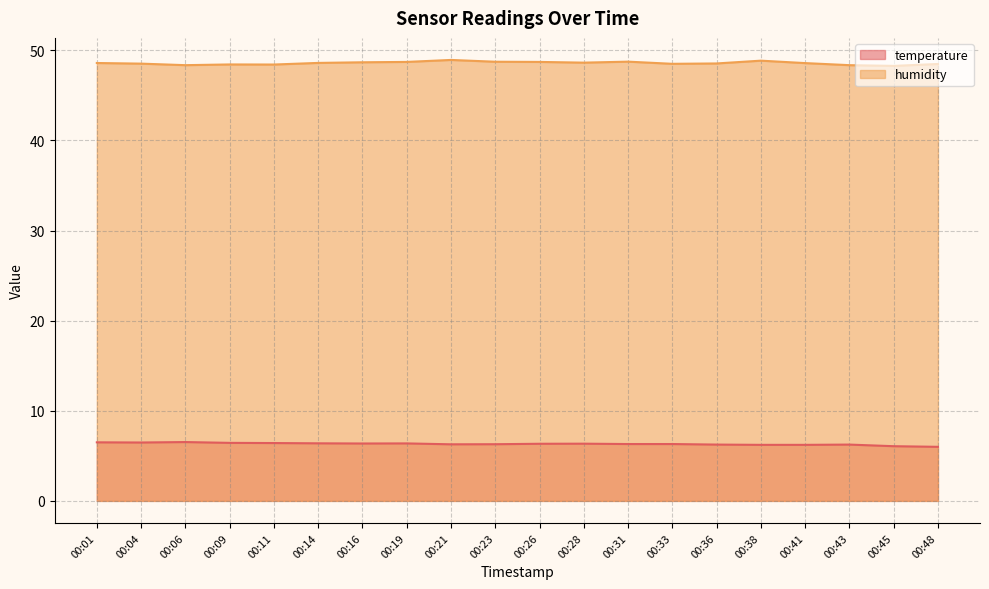

Where is humidity nearest to the value 48?

00:45